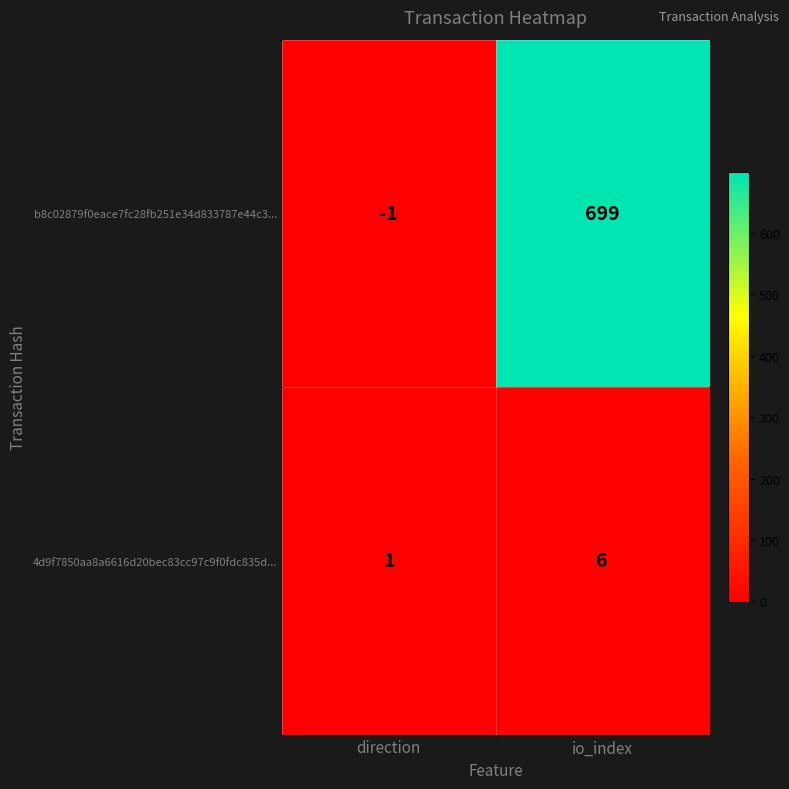

Between direction and io_index, which series saw the biggest shift?

b8c02879f0eace7fc28fb251e34d833787e44c3...